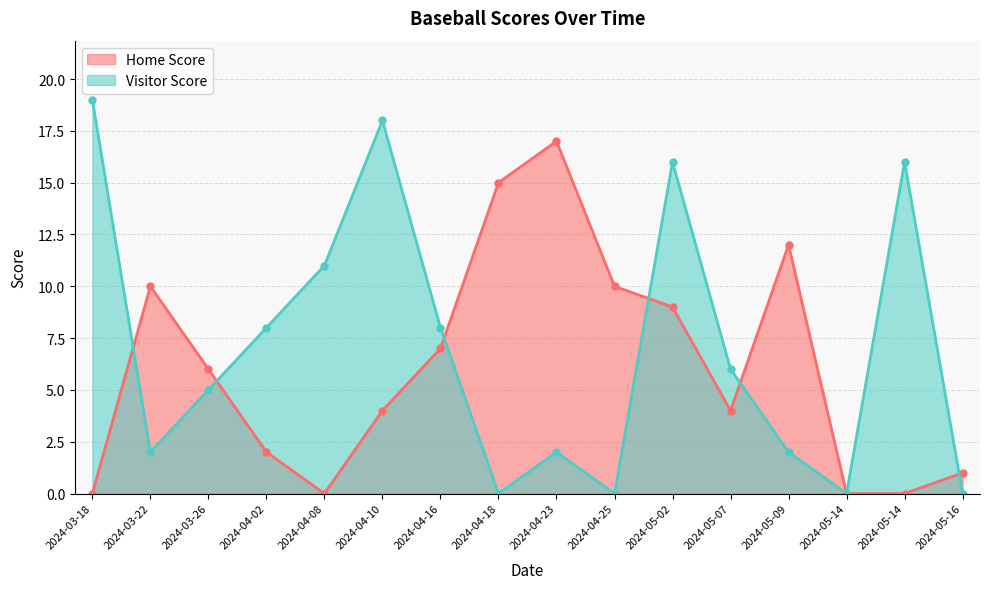

What is the average value of the Home Score series?

6